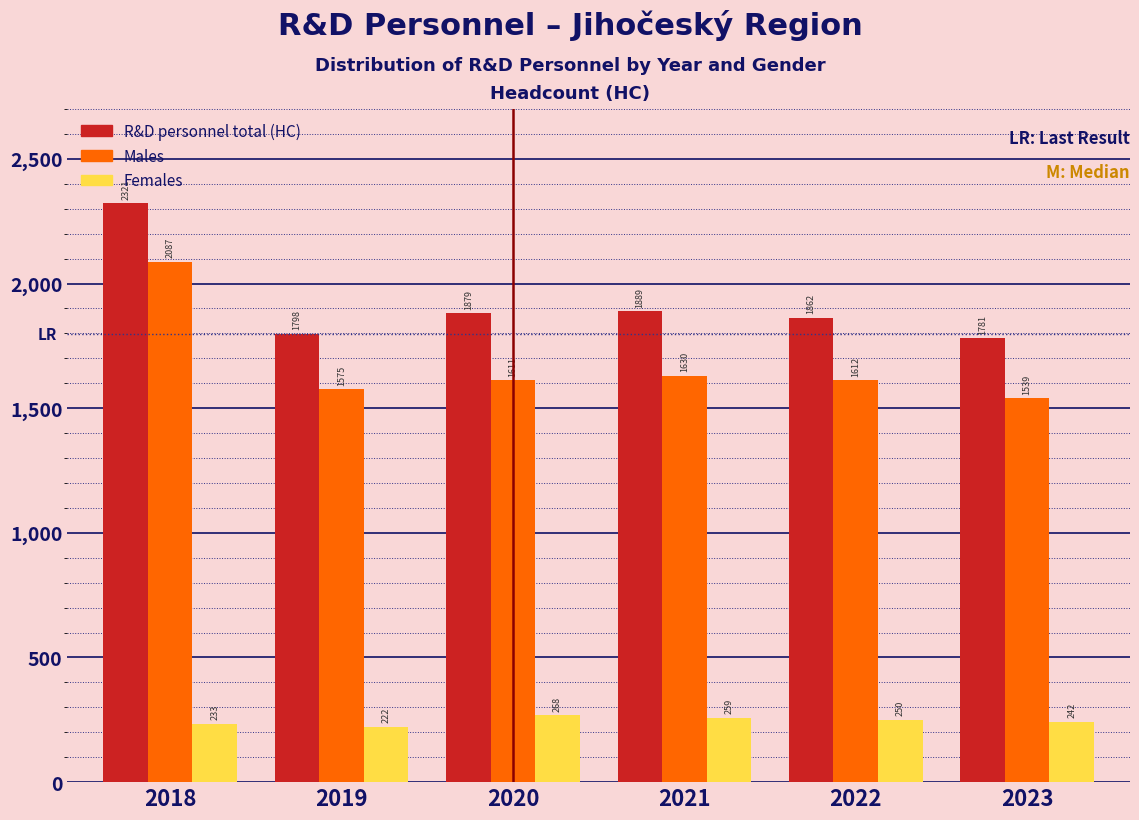

The value of Males at 2020 is 860.0. True or false?

False